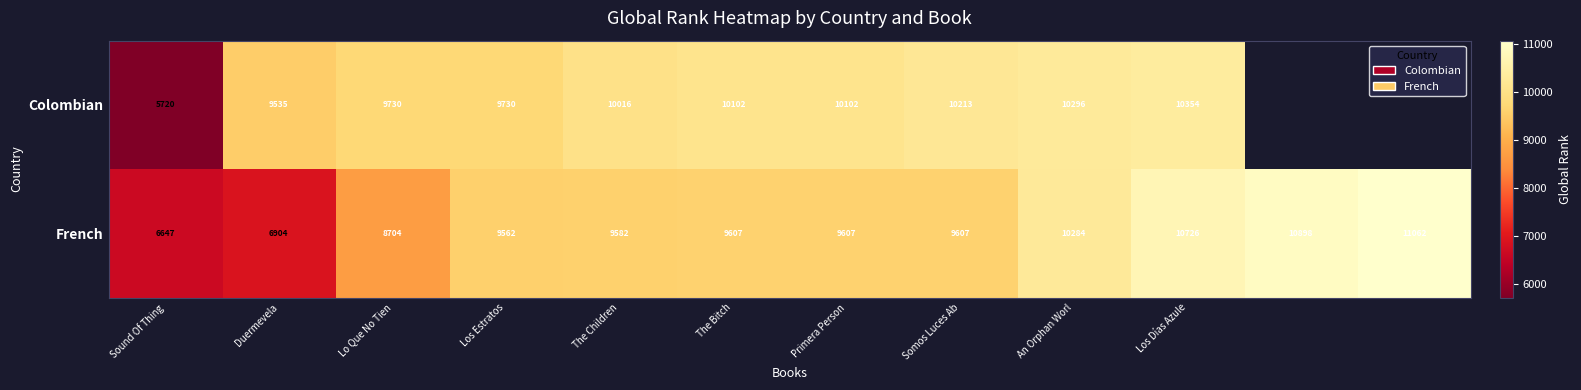

What is the spread (max minus min) of values at An Orphan Worl?

12